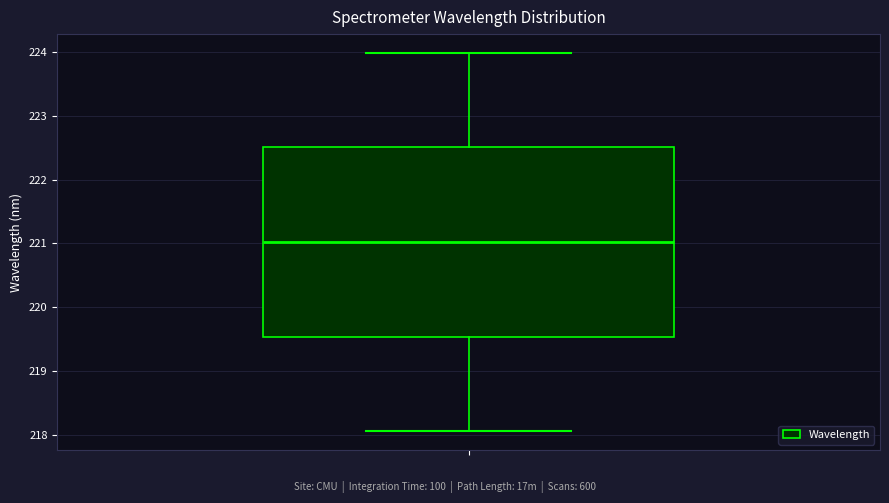

Transcribe this box plot: give where the median line is, the range the box spans, and where the two whiskers end, as read against the y-axis. The values are not printed on the chart, so give them approximately, as read against the axis.

median 221.0, box 219.5 to 222.5, whiskers 218.1 to 224.0